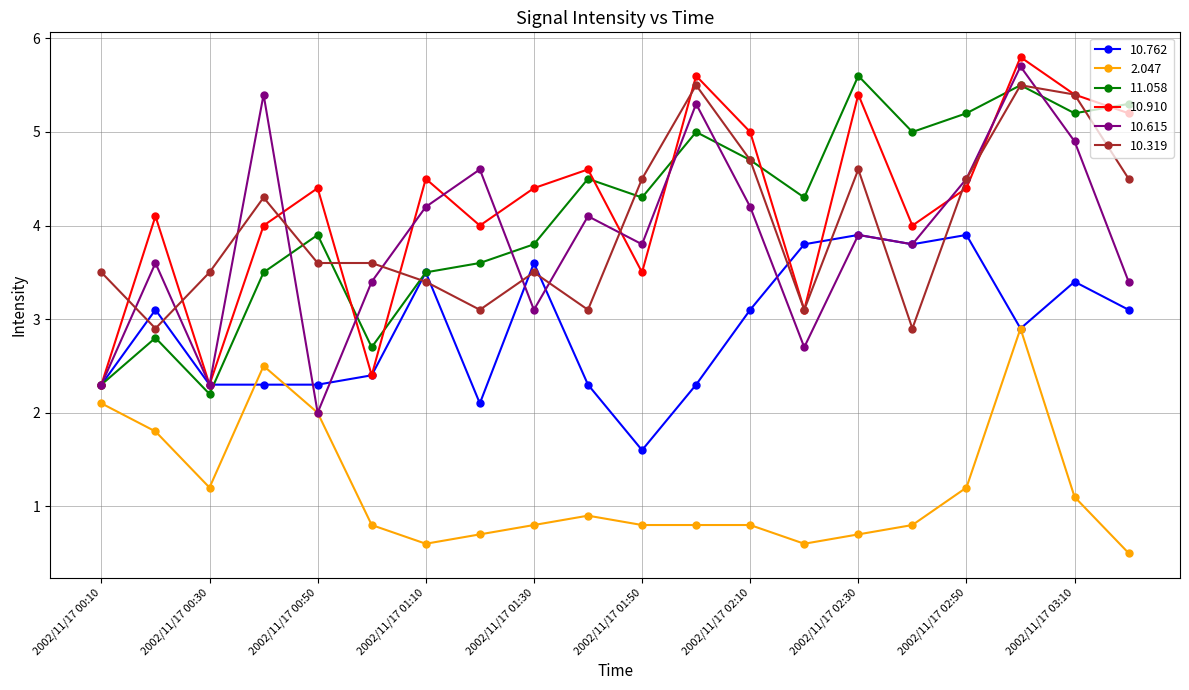

In 10.910, how many points are lower than both neighbors (excluding endpoints)?

6